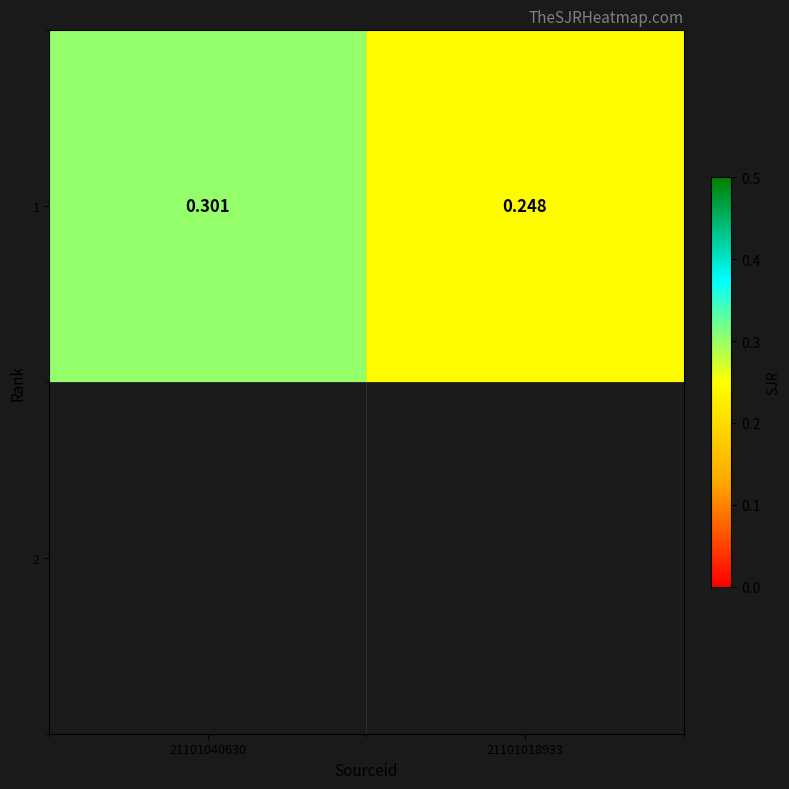

What is the maximum value shown in the chart?

0.3